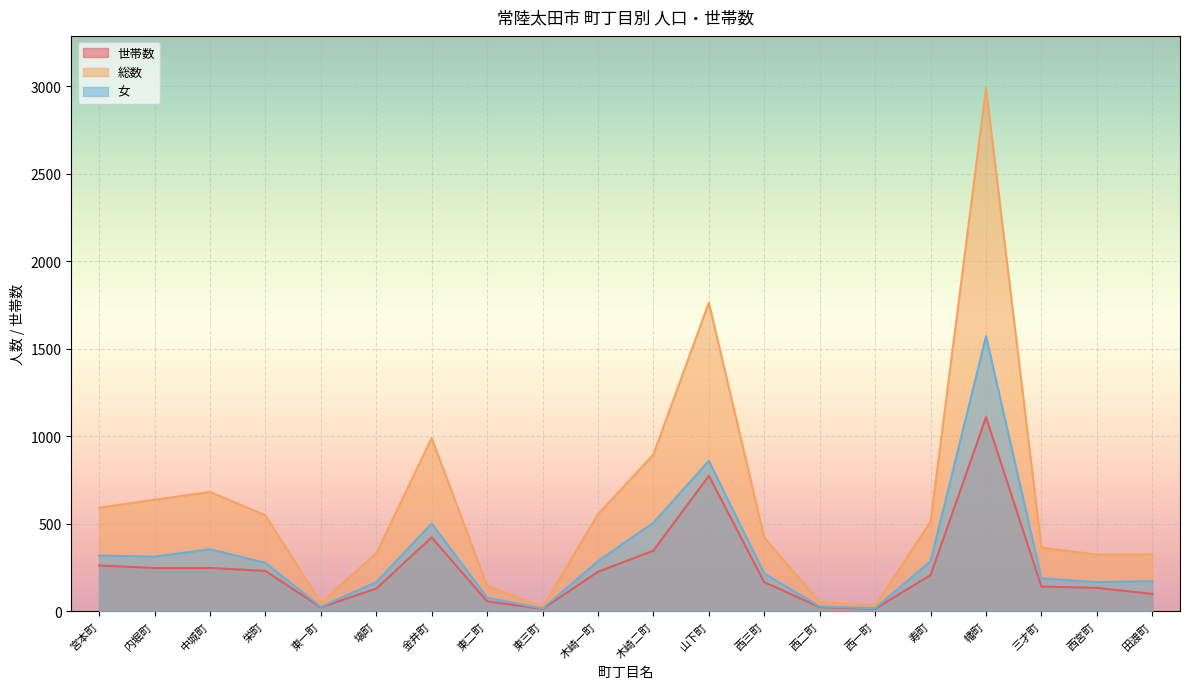

What is the label of the 17th point from the right?

栄町